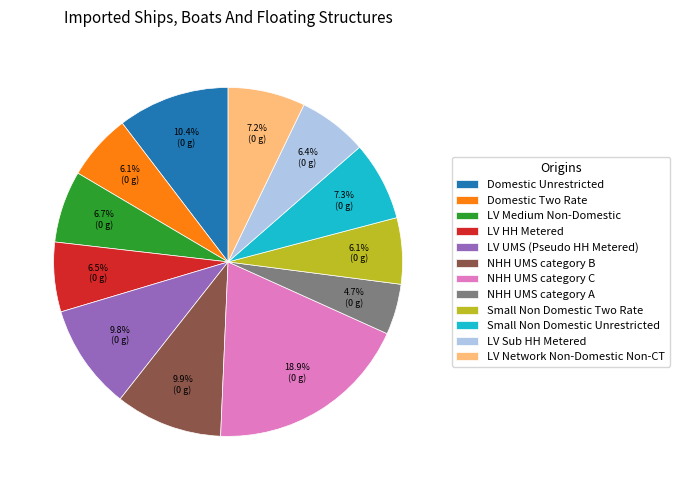

Is there a majority slice in this chart?

No